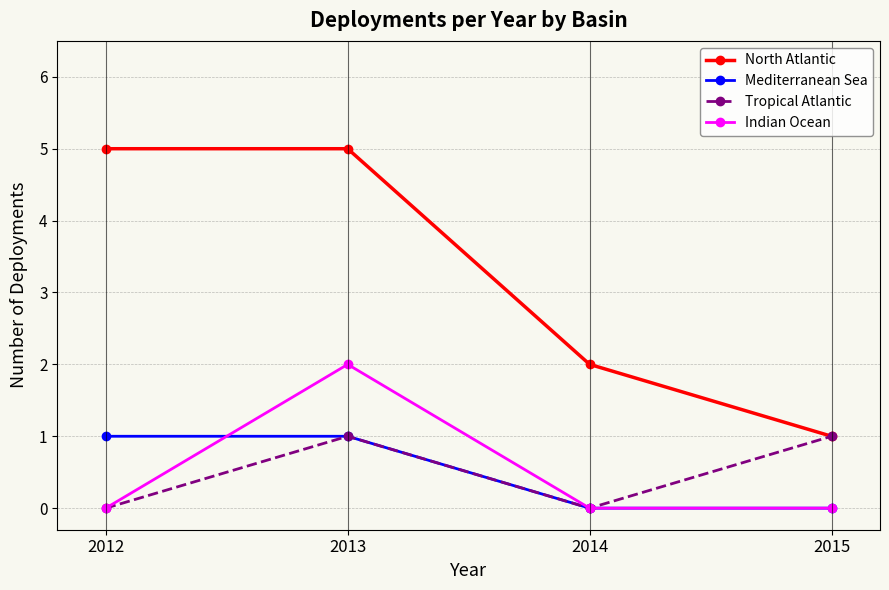

True or false: Indian Ocean has more than 1 interior local peaks.

False